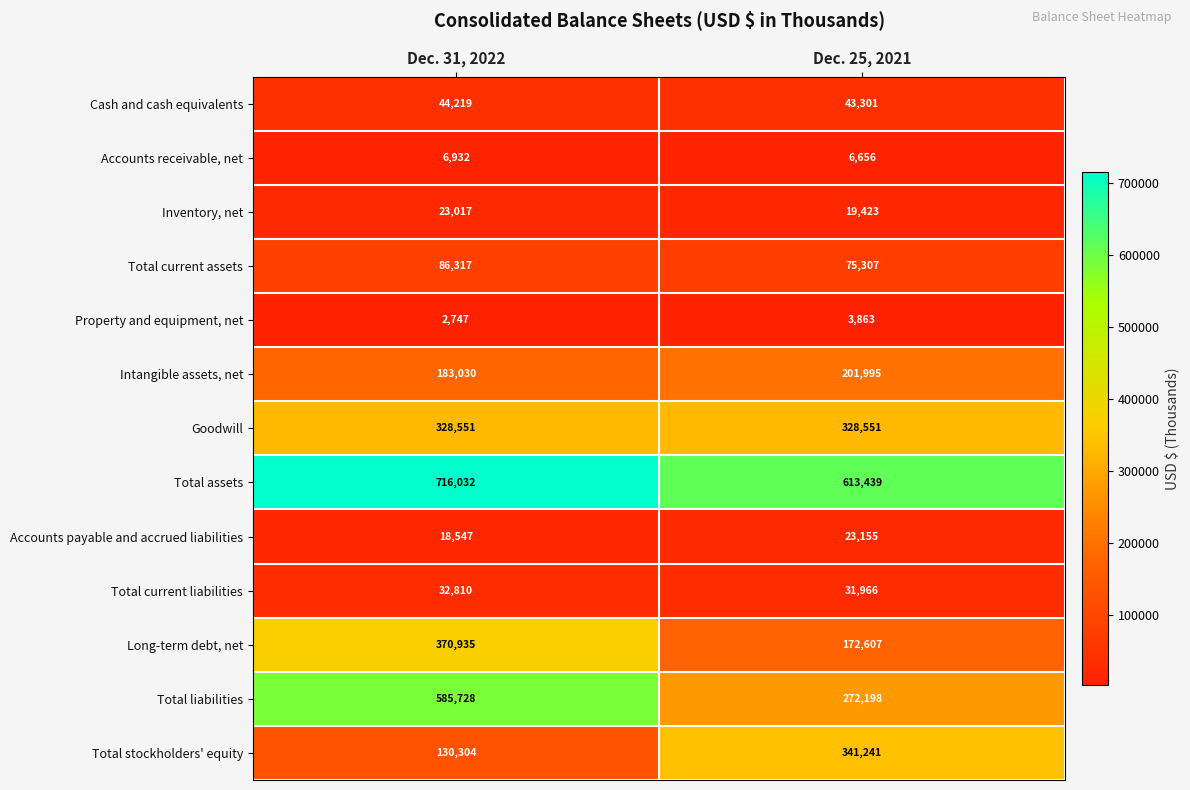

What is the total value across all series at Dec. 25, 2021?

2133702